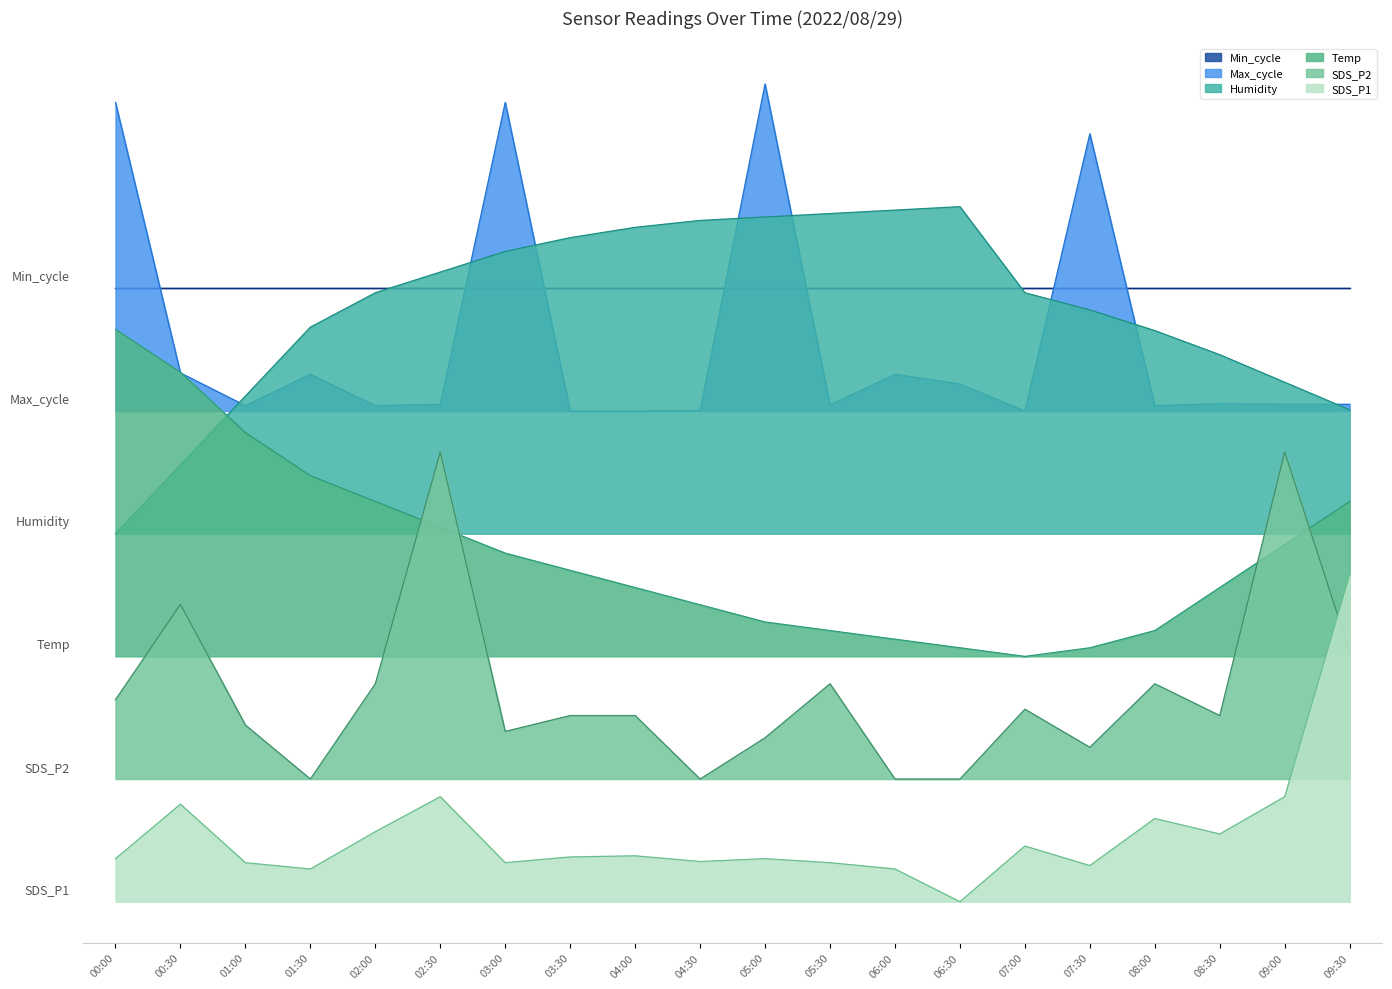

What is the label of the 12th point from the left?

05:30